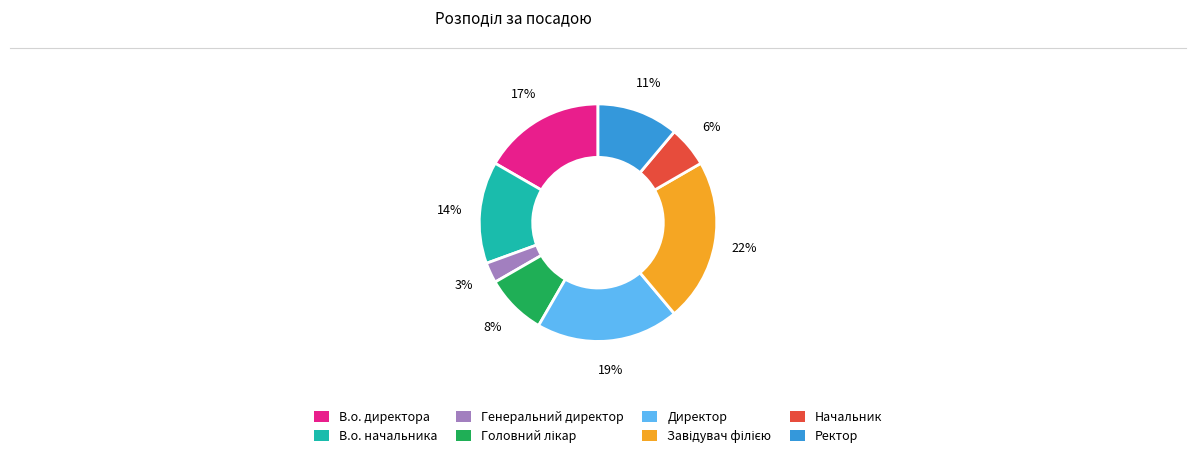

Approximately how many times larger is the value at В.о. директора compared to Ректор?

1.5